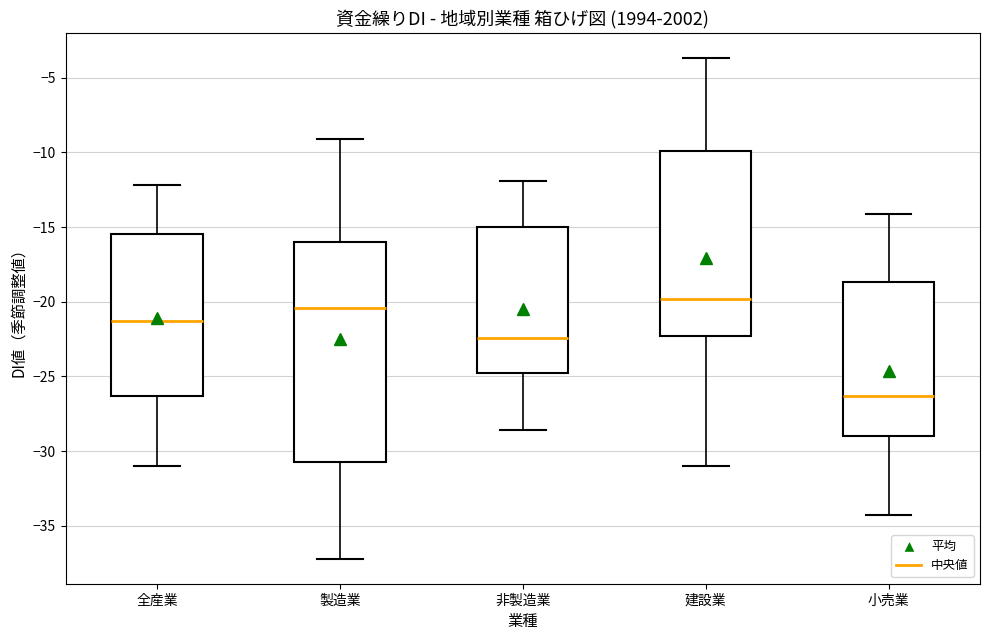

Which box has the highest median line?

建設業